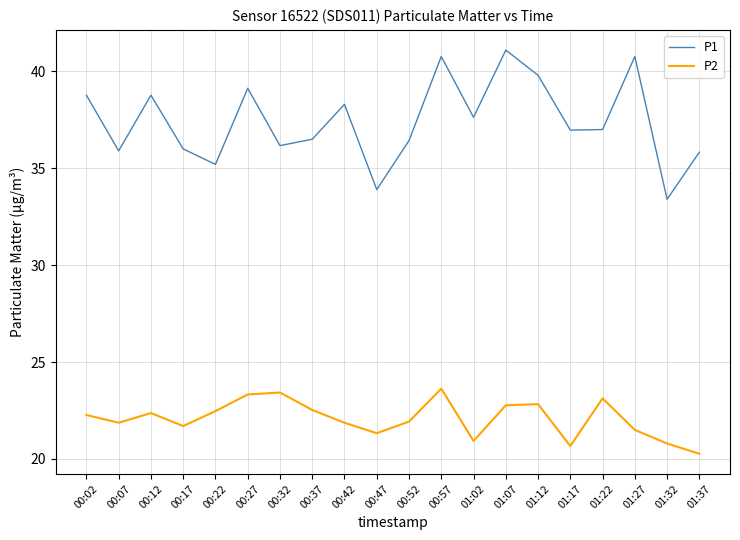

At how many categories does at least one series exceed 39?

5